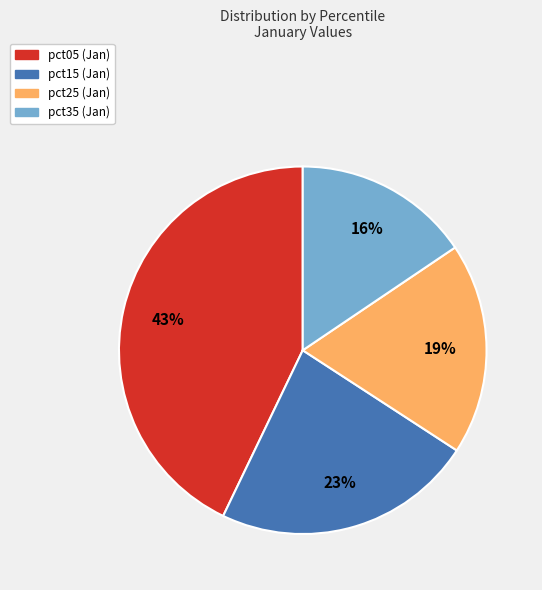

Does any single category account for the majority?

No